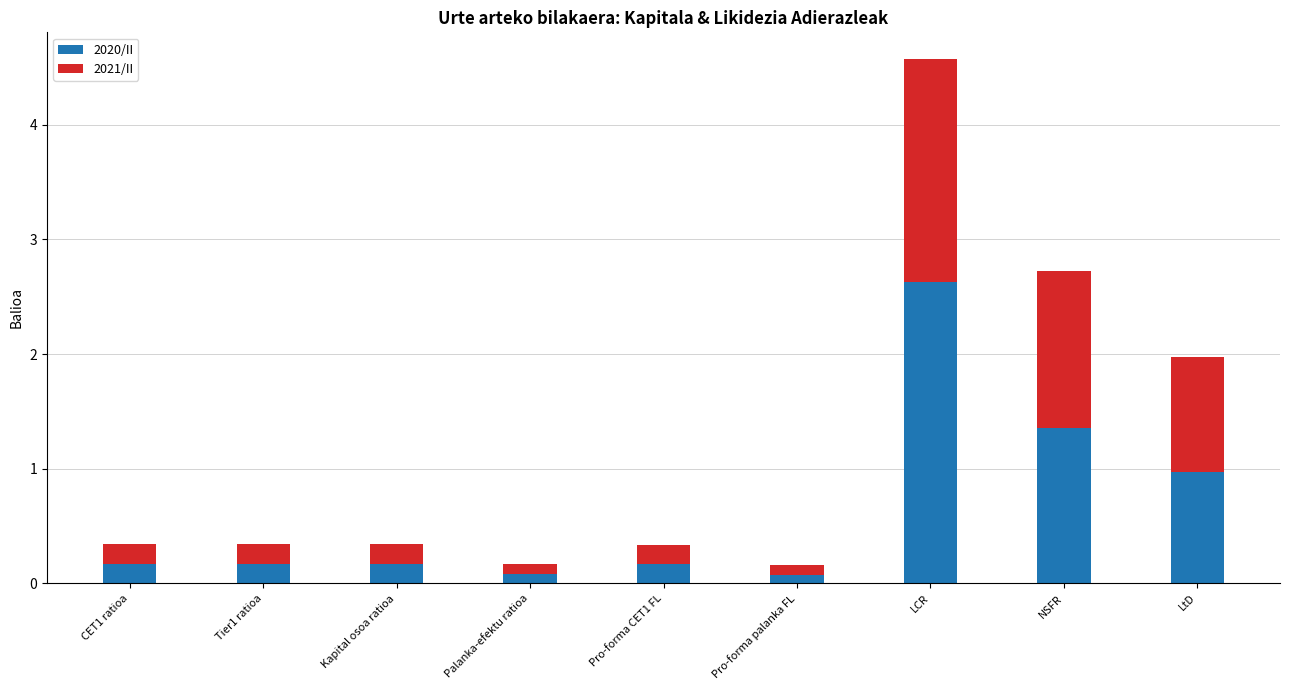

The value of 2020/II at NSFR is 1.4. True or false?

True